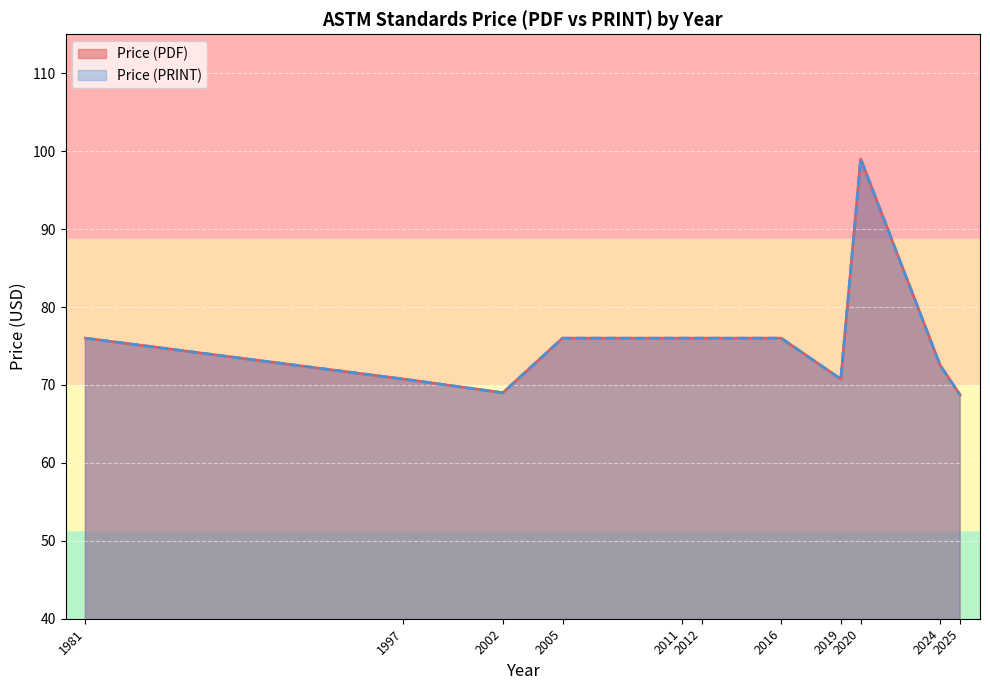

True or false: Price (PRINT) and Price (PDF) cross at least once.

False